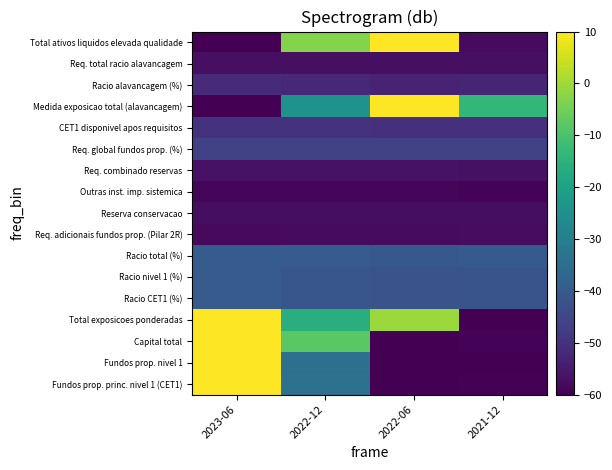

What is the maximum value shown in the chart?

10.0